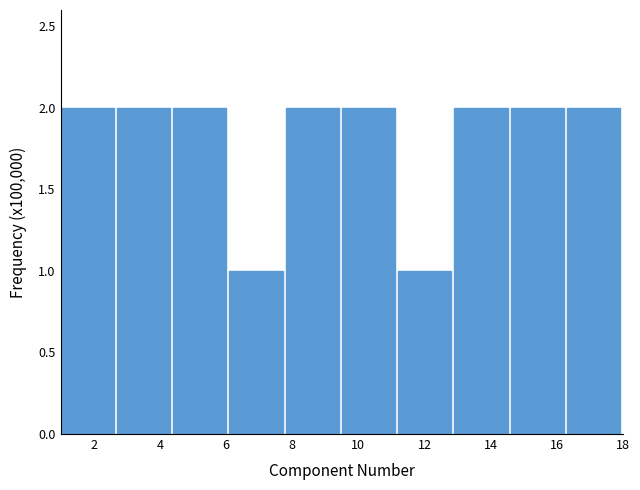

How tall is the bar that spans 14.6 to 16.3 on the x-axis? Neither the bar edges nor the heights are printed on the chart, so give them approximately, as read against the axes.

2